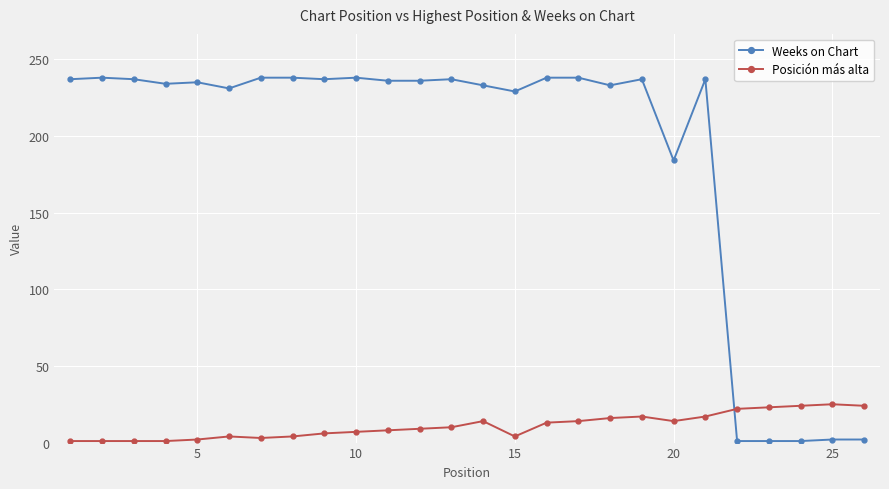

What is the average value of the Weeks on Chart series?

189